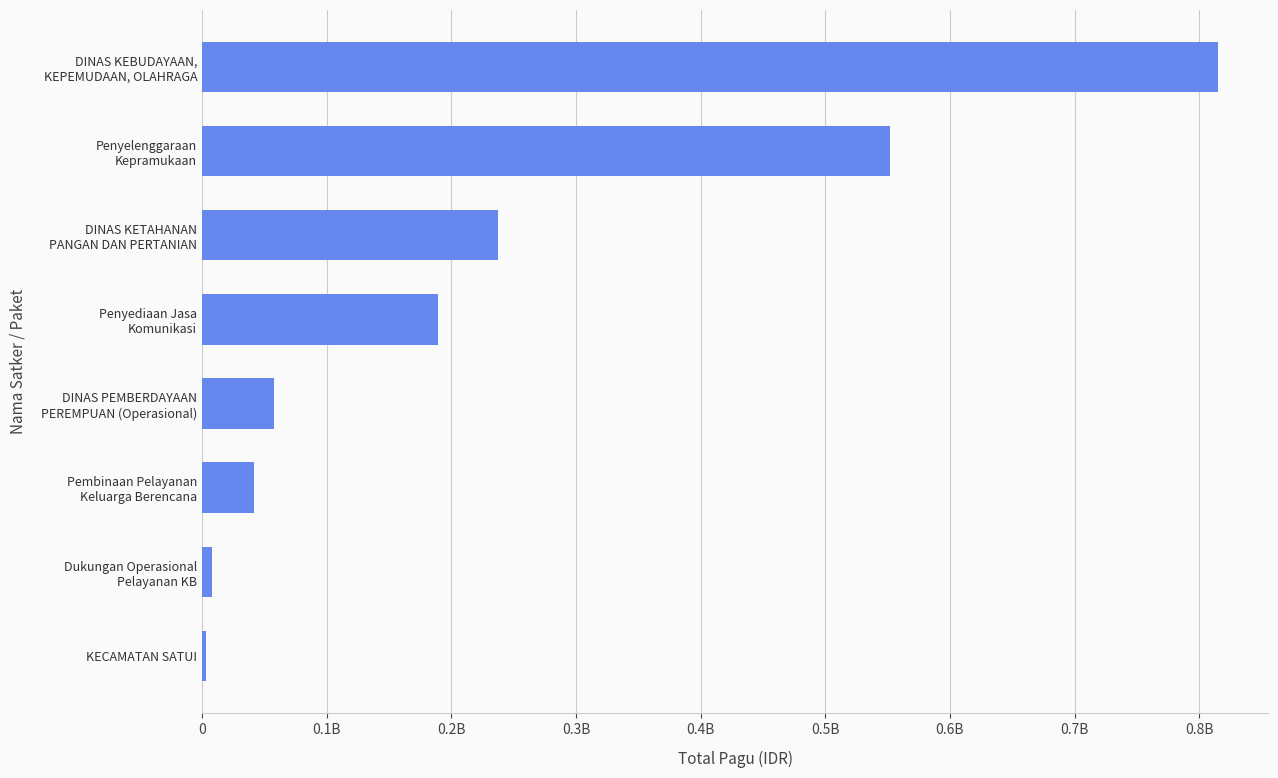

List the labels in order of value, smallest first.

KECAMATAN SATUI, Dukungan Operasional
Pelayanan KB, Pembinaan Pelayanan
Keluarga Berencana, DINAS PEMBERDAYAAN
PEREMPUAN (Operasional), Penyediaan Jasa
Komunikasi, DINAS KETAHANAN
PANGAN DAN PERTANIAN, Penyelenggaraan
Kepramukaan, DINAS KEBUDAYAAN,
KEPEMUDAAN, OLAHRAGA